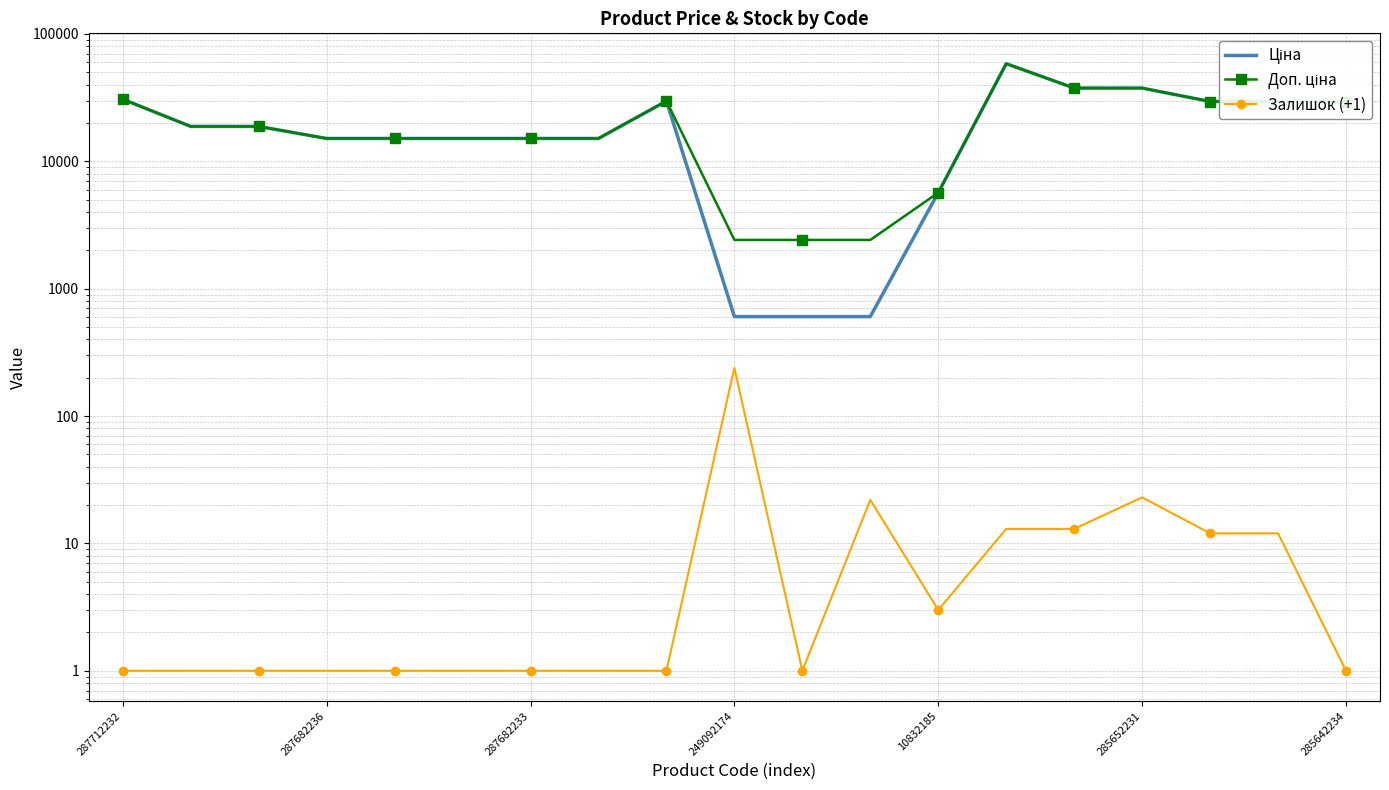

True or false: Залишок (+1) and Доп. ціна intersect in this chart.

False